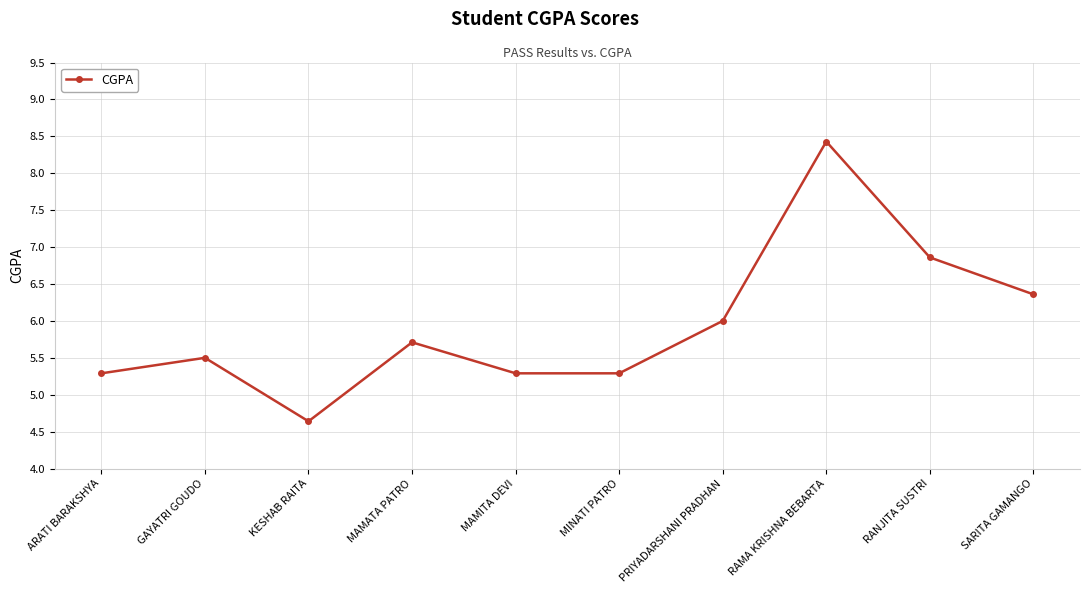

What is the label of the 9th point from the right?

GAYATRI GOUDO